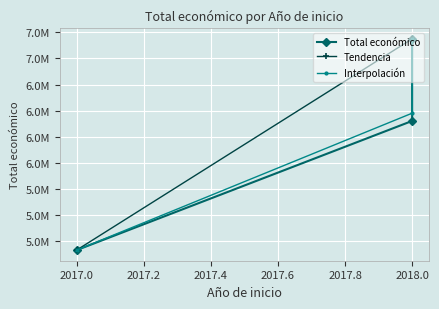

What is the difference between the values at 2018 and 2017?

1237940